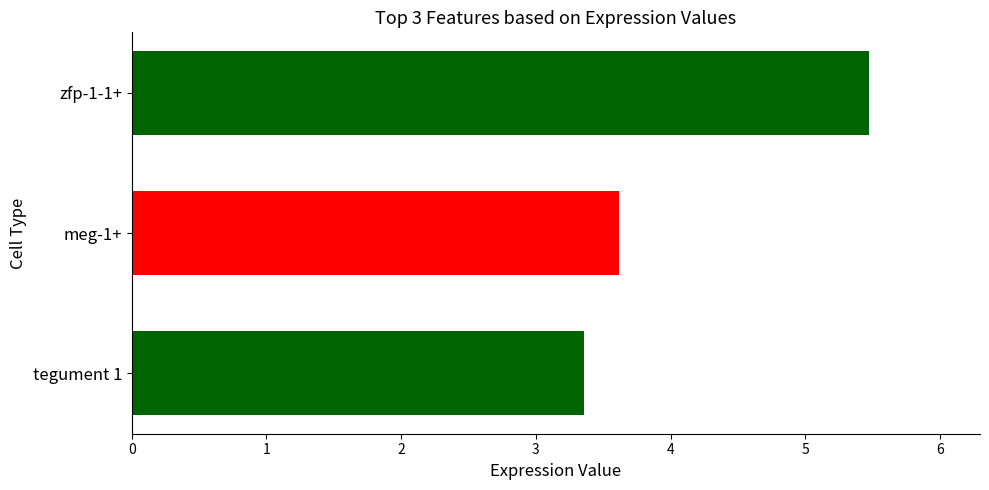

What is the smallest value displayed?

3.4